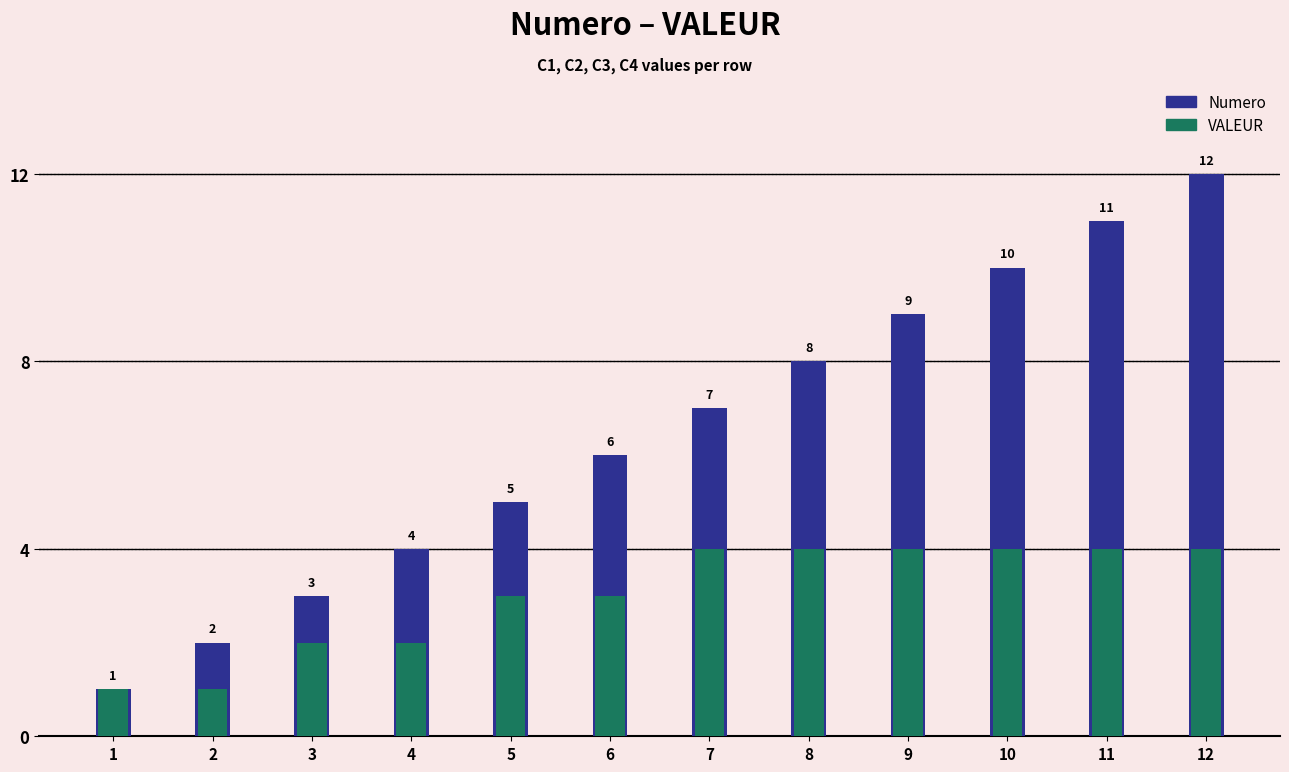

The VALEUR series shows 5 at 7. True or false?

False